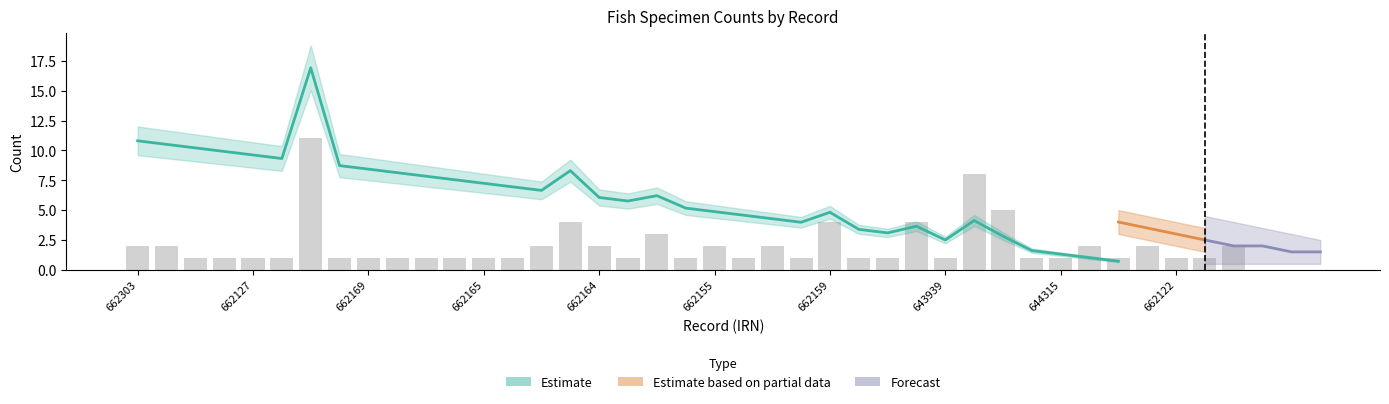

Does the chart contain any negative values?

No